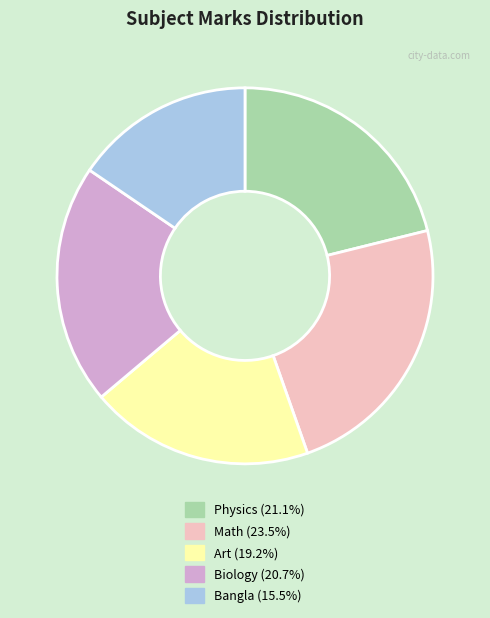

True or false: Bangla accounts for 15% of the total.

True